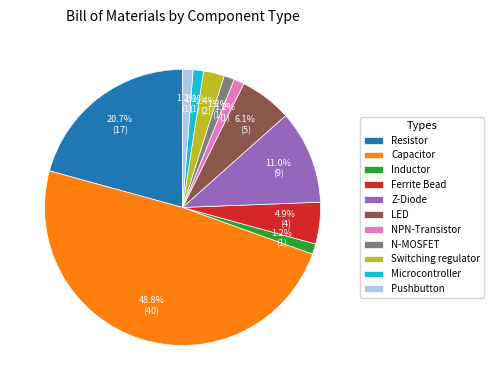

To the nearest percent, what portion does NPN-Transistor represent?

1%